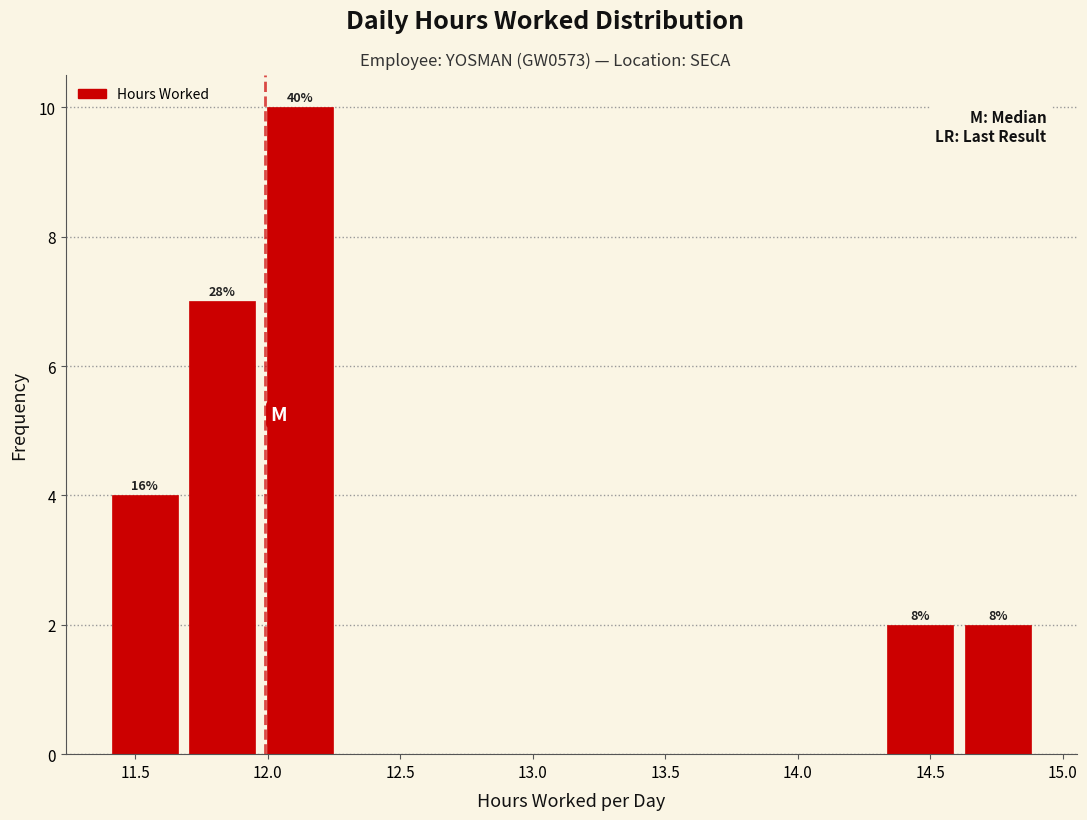

Which range on the x-axis has the tallest bar?

12.00 to 12.25